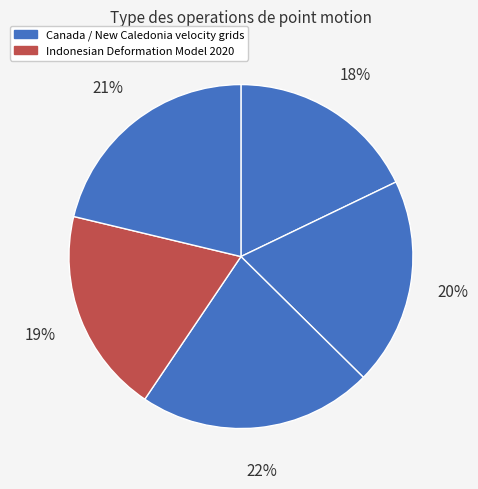

How many slices are in this pie chart?

5